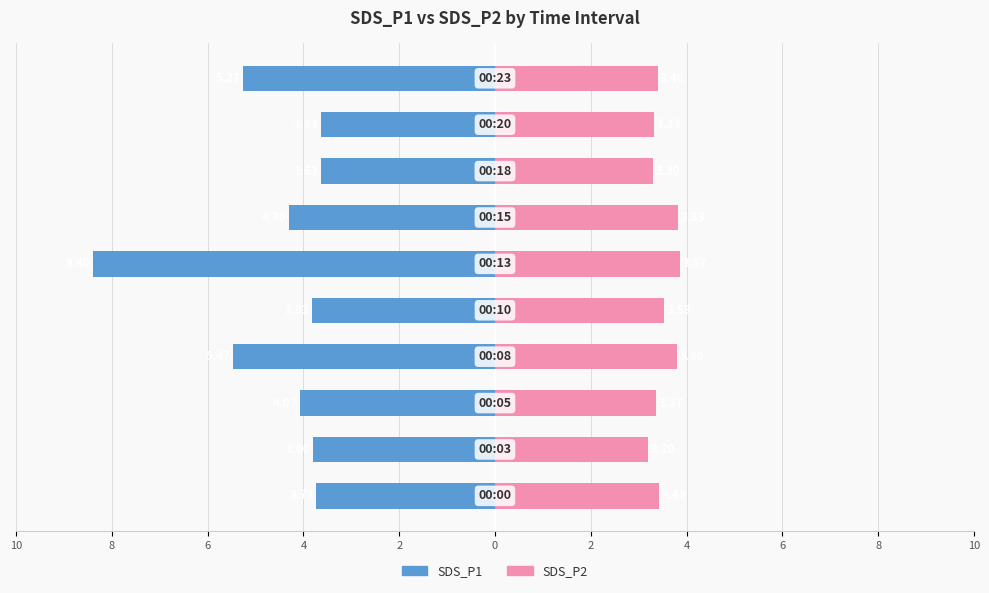

Reading left to right, extract all data points from this chart.

SDS_P1: 10=-3.7	8=-3.8	6=-4.1	4=-5.5	2=-3.8	0=-8.4	2=-4.3	4=-3.6	6=-3.6	8=-5.3
SDS_P2: 10=3.4	8=3.2	6=3.4	4=3.8	2=3.5	0=3.9	2=3.8	4=3.3	6=3.3	8=3.4